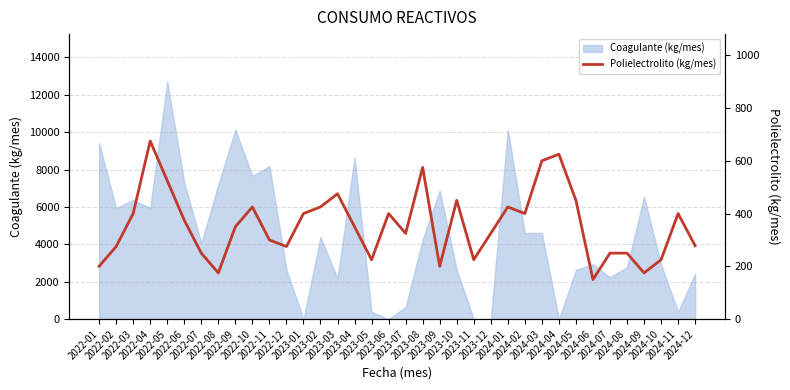

How many lines are shown in the chart?

1